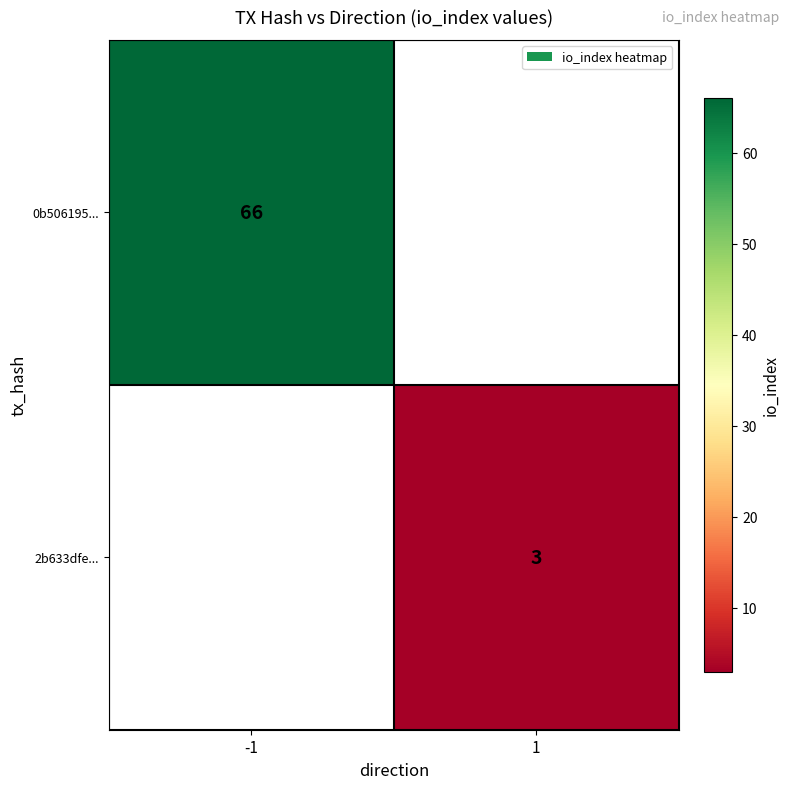

The 2b633dfe... series shows 1 at 1. True or false?

False